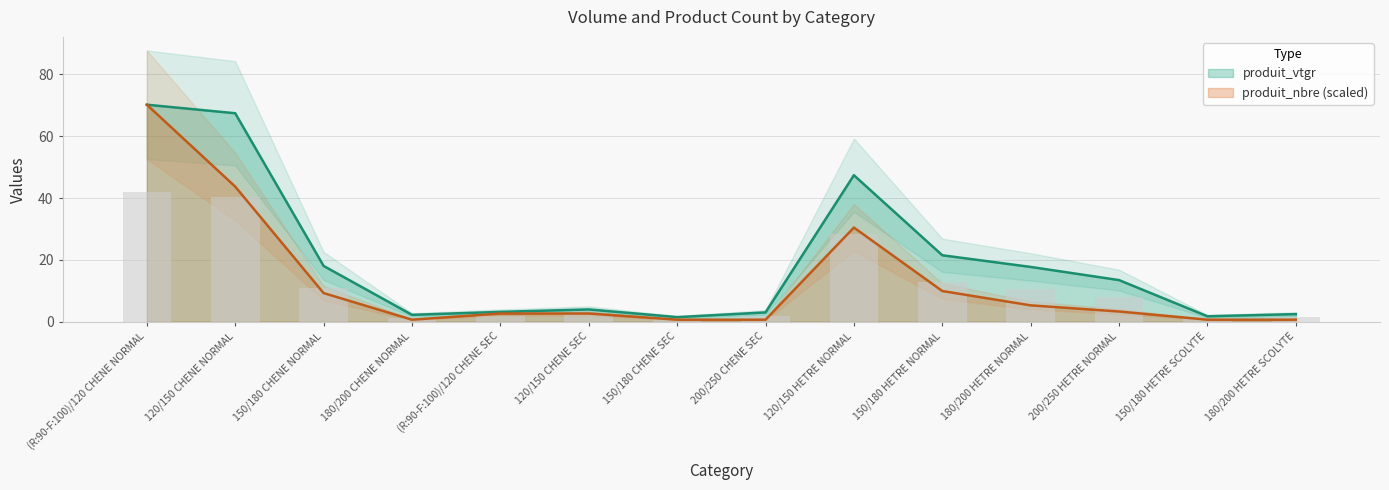

Reading left to right, transcribe all the data shown in this chart.

produit_vtgr: (R:90-F:100)/120 CHENE NORMAL=70.2	120/150 CHENE NORMAL=67.4	150/180 CHENE NORMAL=18.1	180/200 CHENE NORMAL=2.2	(R:90-F:100)/120 CHENE SEC=3.2	120/150 CHENE SEC=4.0	150/180 CHENE SEC=1.5	200/250 CHENE SEC=3.0	120/150 HETRE NORMAL=47.4	150/180 HETRE NORMAL=21.5	180/200 HETRE NORMAL=17.7	200/250 HETRE NORMAL=13.5	150/180 HETRE SCOLYTE=1.8	180/200 HETRE SCOLYTE=2.5
produit_nbre: (R:90-F:100)/120 CHENE NORMAL=70.2	120/150 CHENE NORMAL=43.7	150/180 CHENE NORMAL=9.3	180/200 CHENE NORMAL=0.7	(R:90-F:100)/120 CHENE SEC=2.6	120/150 CHENE SEC=2.6	150/180 CHENE SEC=0.7	200/250 CHENE SEC=0.7	120/150 HETRE NORMAL=30.5	150/180 HETRE NORMAL=9.9	180/200 HETRE NORMAL=5.3	200/250 HETRE NORMAL=3.3	150/180 HETRE SCOLYTE=0.7	180/200 HETRE SCOLYTE=0.7